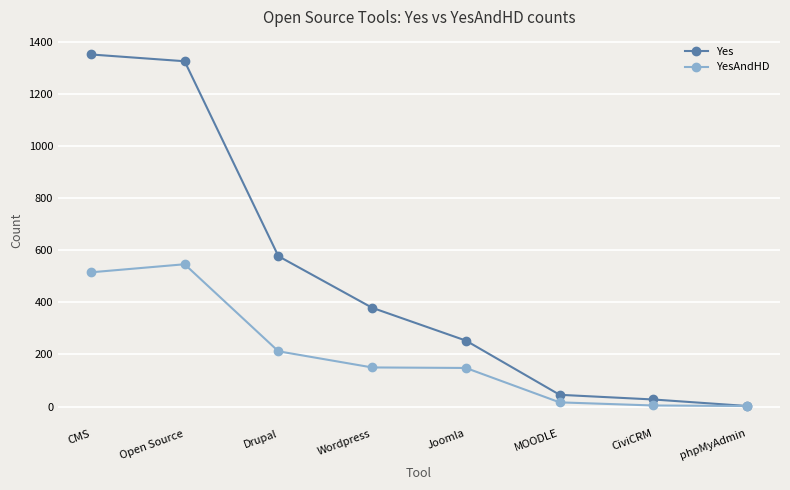

Is it true that Yes equals 2 at phpMyAdmin?

True